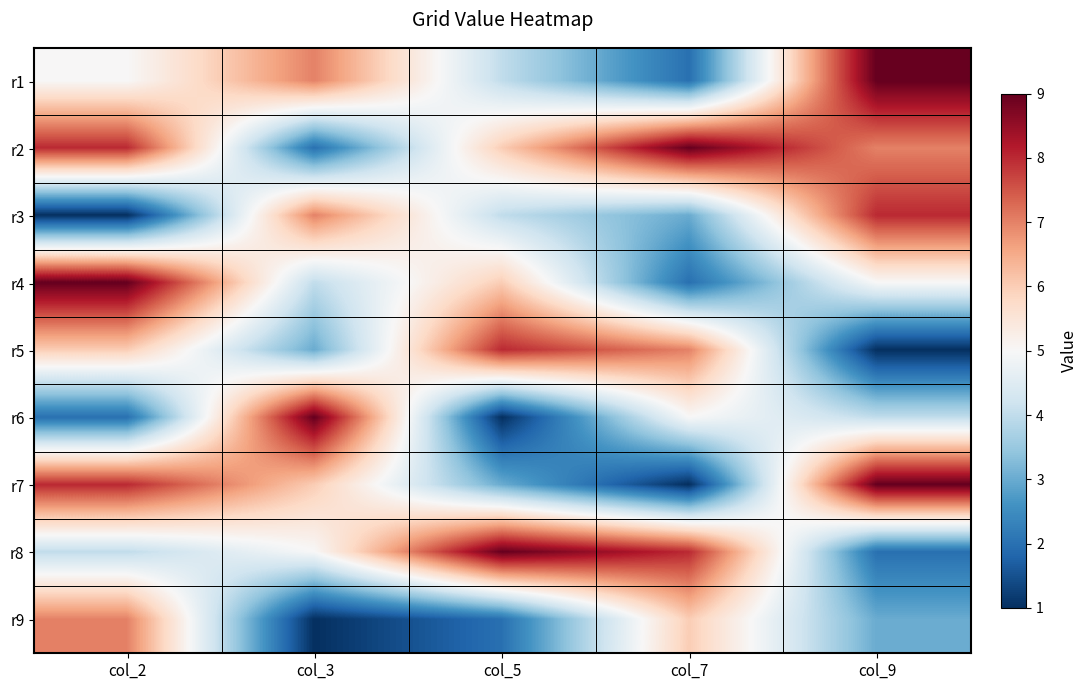

At col_9, list the series in order from largest to smallest.

r1, r7, r3, r2, r4, r6, r9, r8, r5